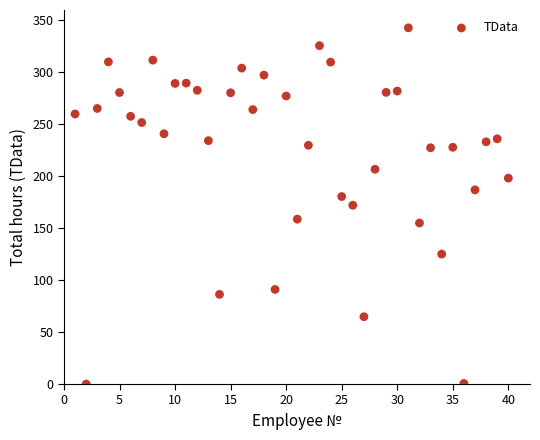

What is the range of Y values (max minus min)?

342.7